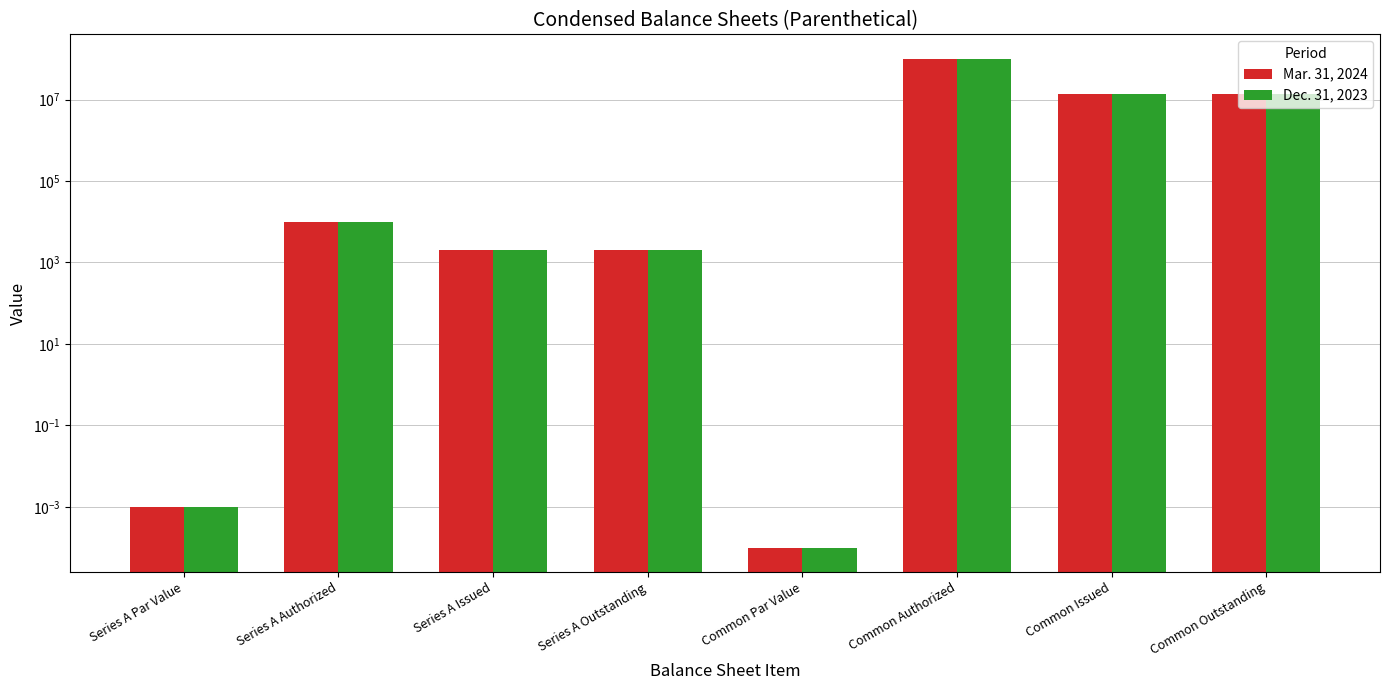

How many data points in Mar. 31, 2024 are less than 10000?

4